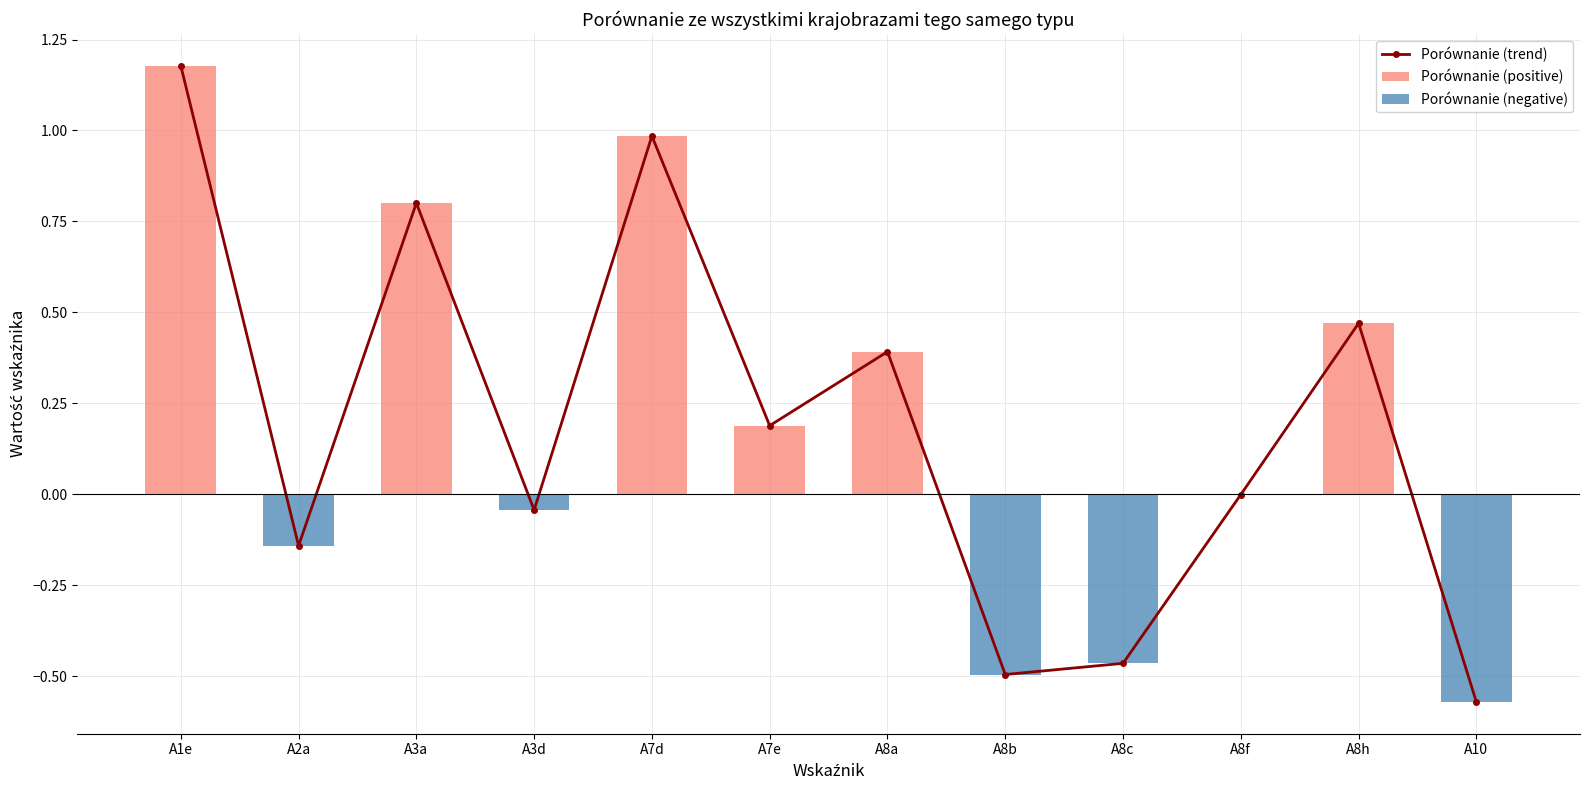

What is the difference between the maximum and second lowest values in the Porównanie (negative) series?

0.5